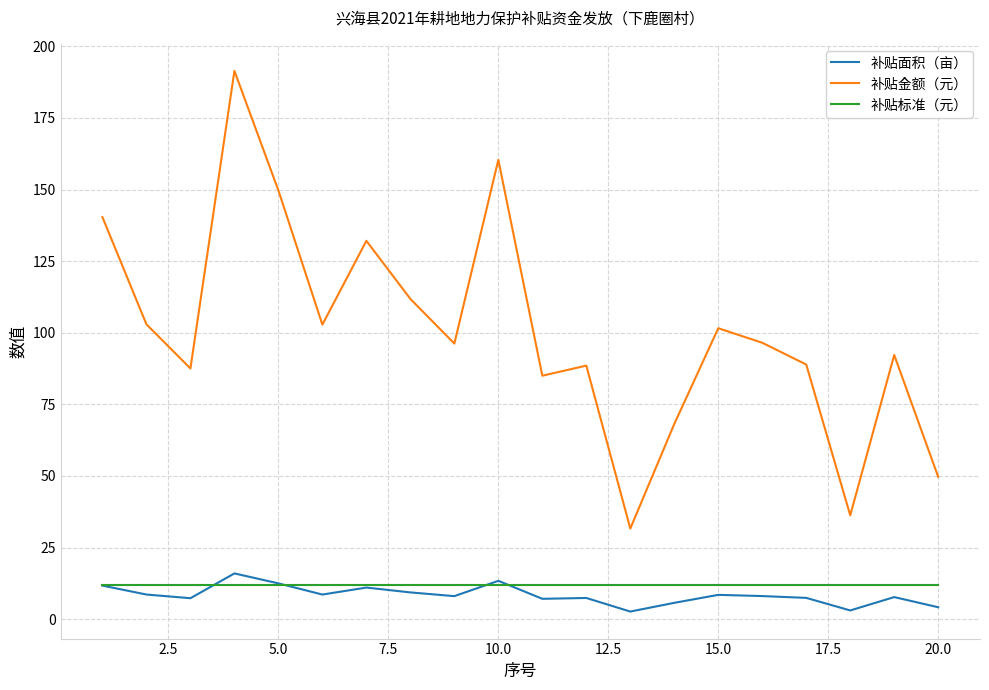

Which series has the largest range (max minus min)?

补贴金额（元）